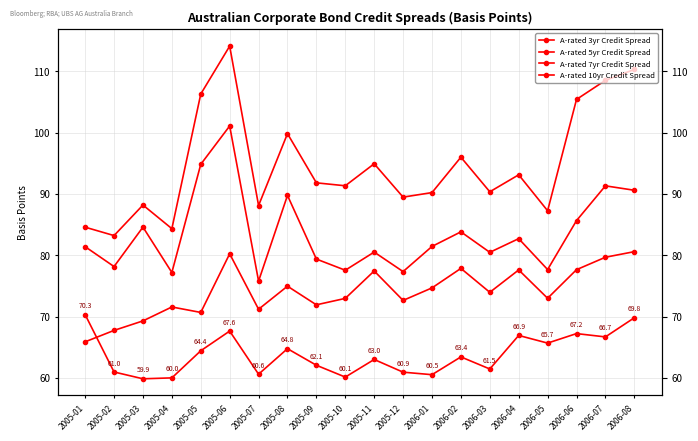

The A-rated 5yr Credit Spread series shows 79.7 at 2006-07. True or false?

True